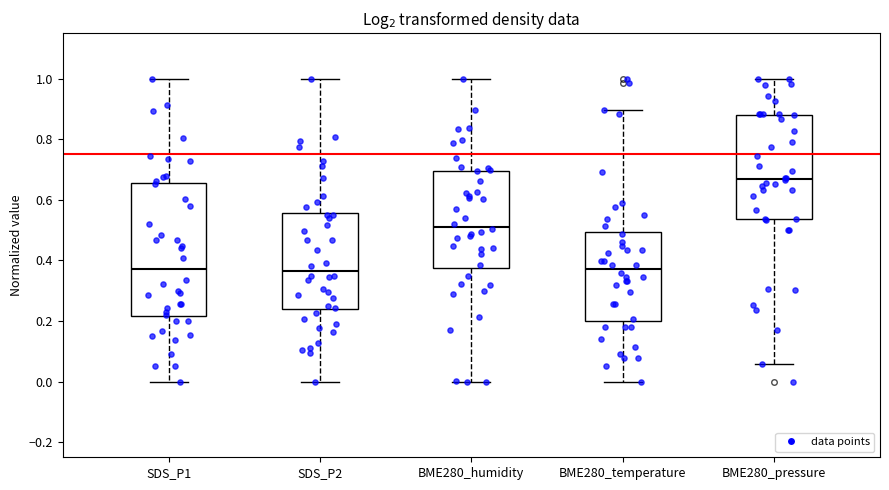

Which box is the tallest, from its lower edge to its upper edge?

SDS_P1